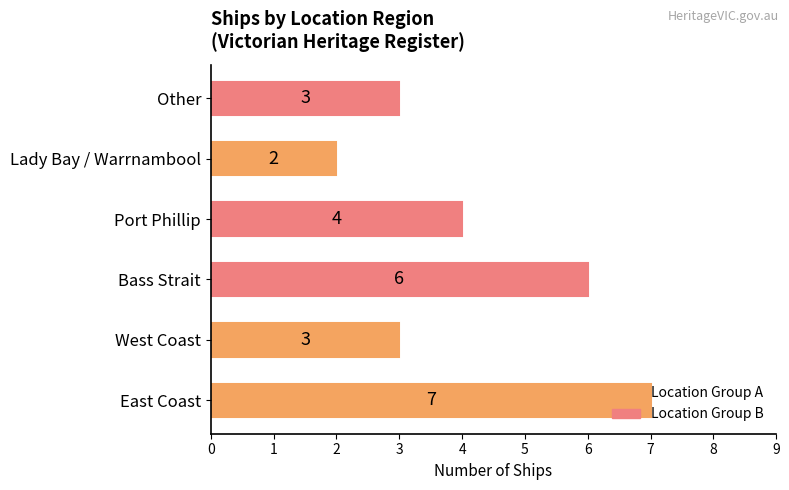

Is it true that the value at West Coast is 5?

False